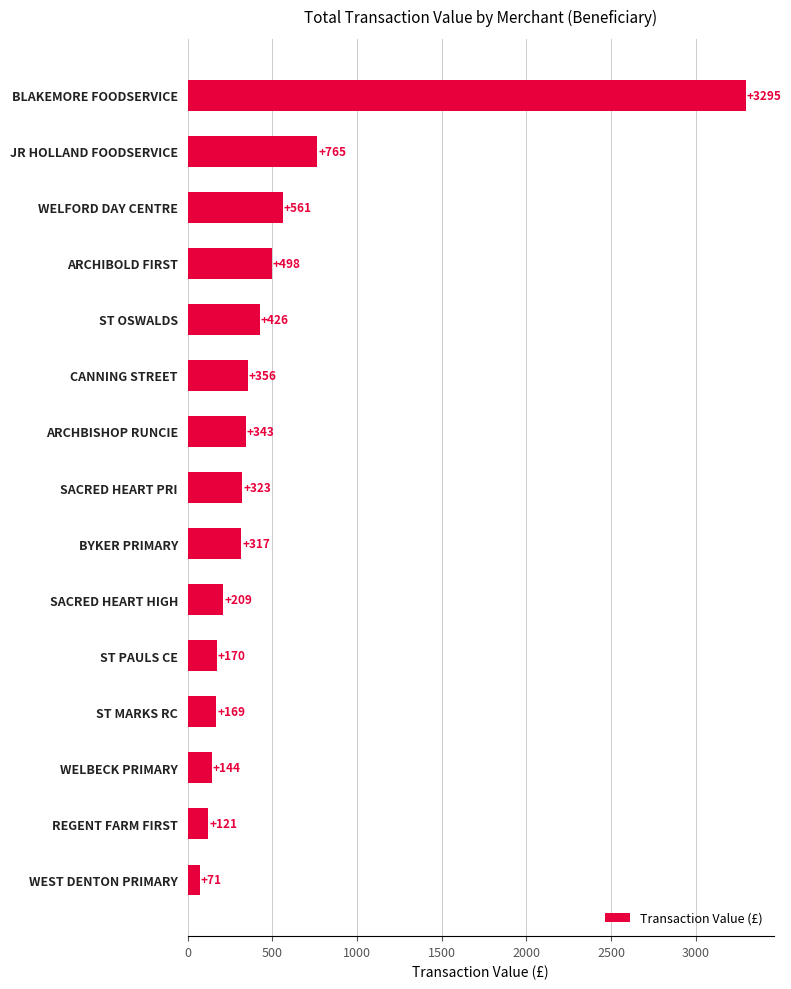

Is it true that the value at WELBECK PRIMARY is 144.2?

True